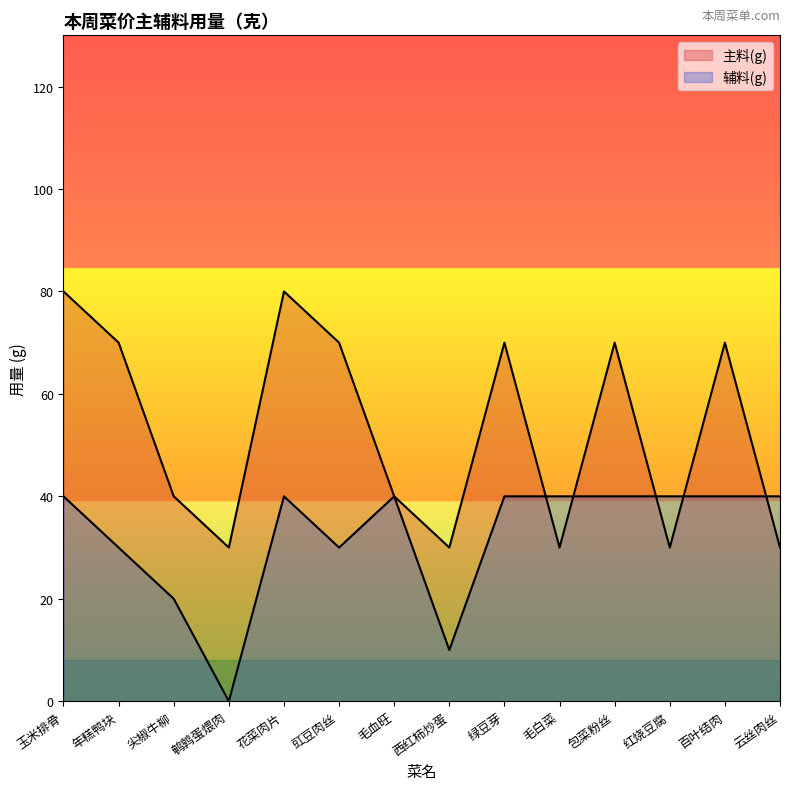

Rank the categories by 辅料(g) value from lowest to highest.

鹌鹑蛋煨肉, 西红柿炒蛋, 尖椒牛柳, 年糕鸭块, 豇豆肉丝, 玉米排骨, 花菜肉片, 毛血旺, 绿豆芽, 毛白菜, 包菜粉丝, 红烧豆腐, 百叶结肉, 云丝肉丝